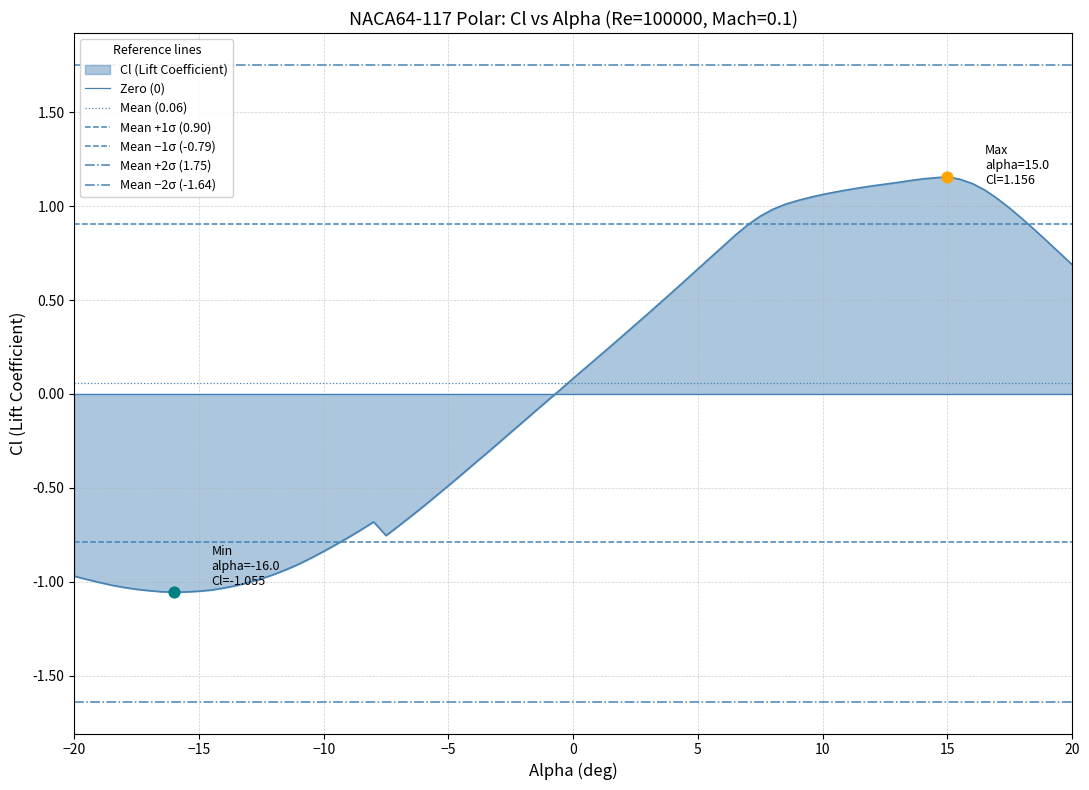

Which series reaches the minimum Y coordinate?

Mean −2σ (-1.64)